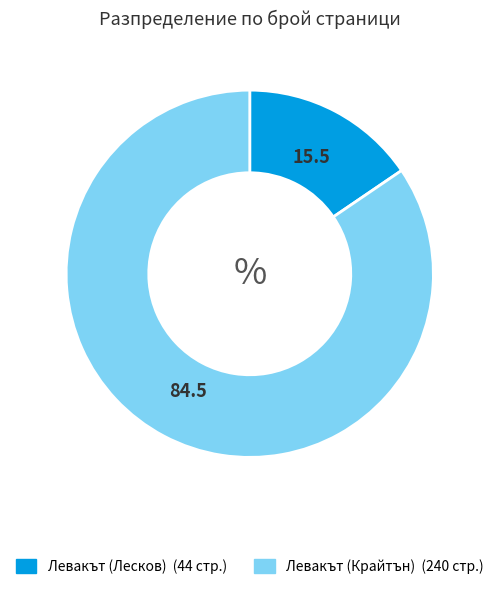

Is there a majority slice in this chart?

Yes